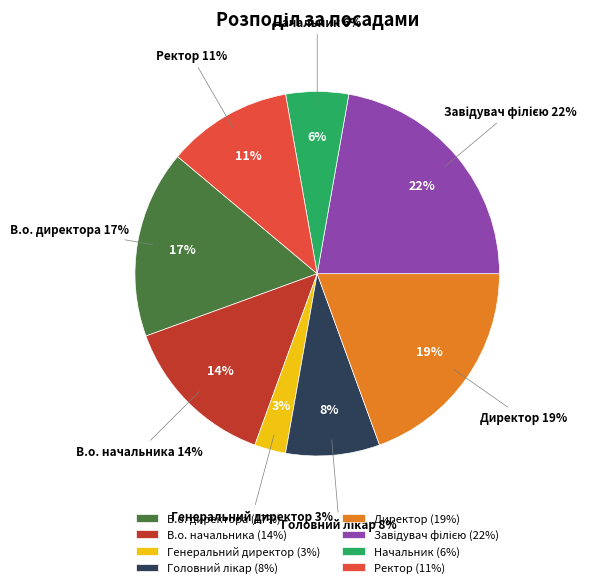

To the nearest percent, what is the combined percentage of Завідувач філією and Ректор?

33%